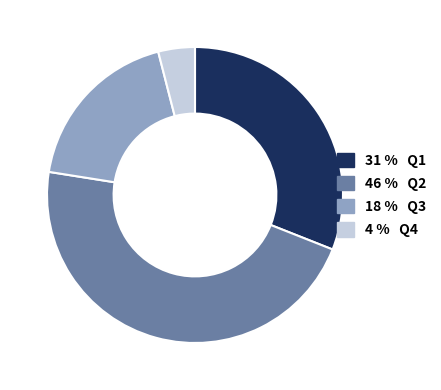

Is there a majority slice in this chart?

No